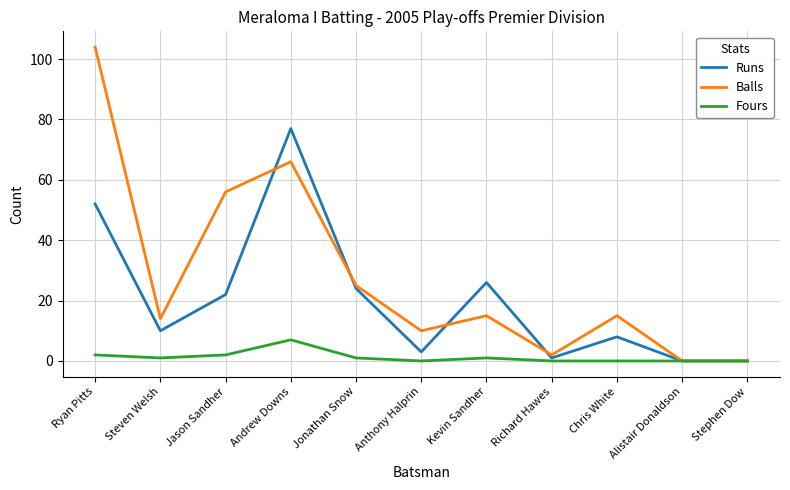

Where is the first local minimum for Fours?

Steven Welsh